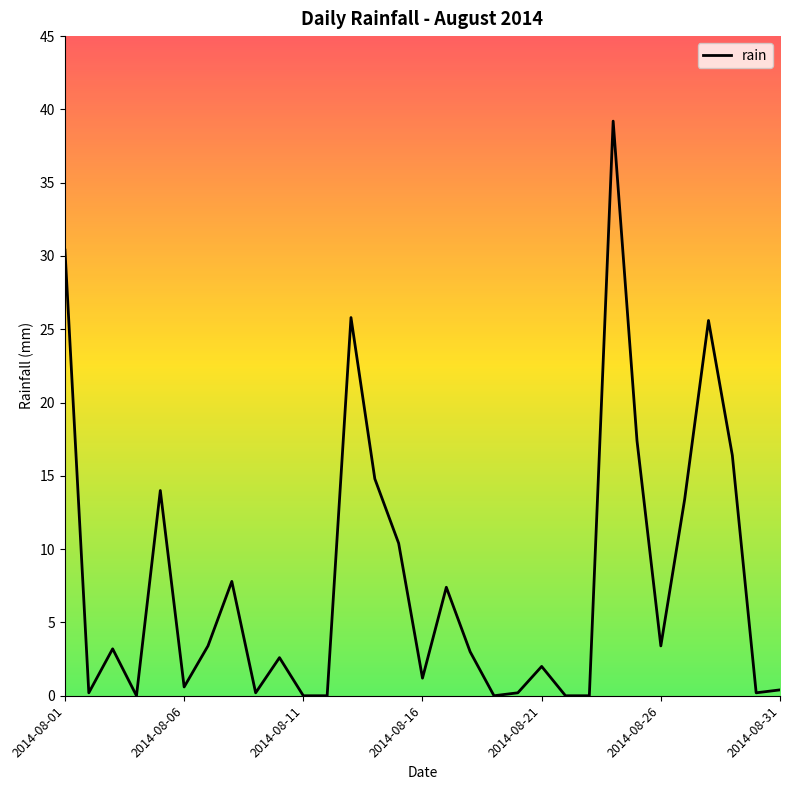

What is the difference between the maximum and minimum values?

39.2